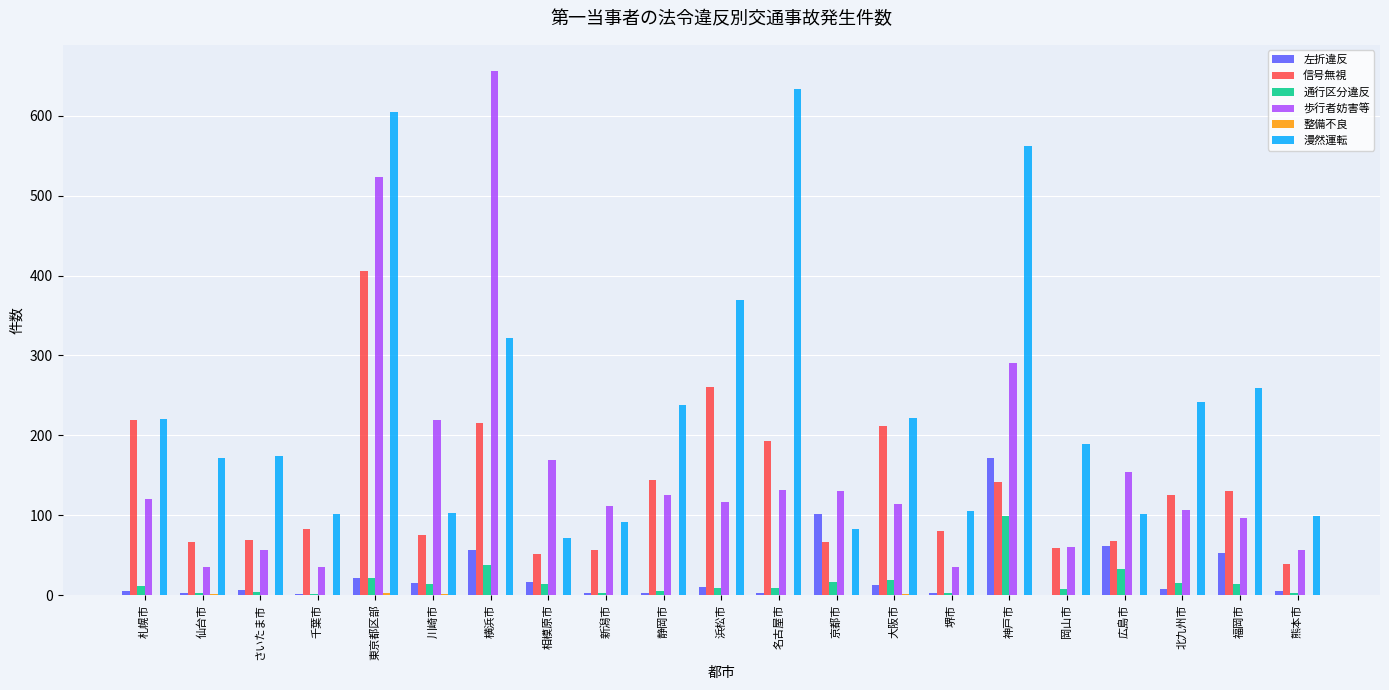

Is it true that 漫然運転 equals 633 at 名古屋市?

True